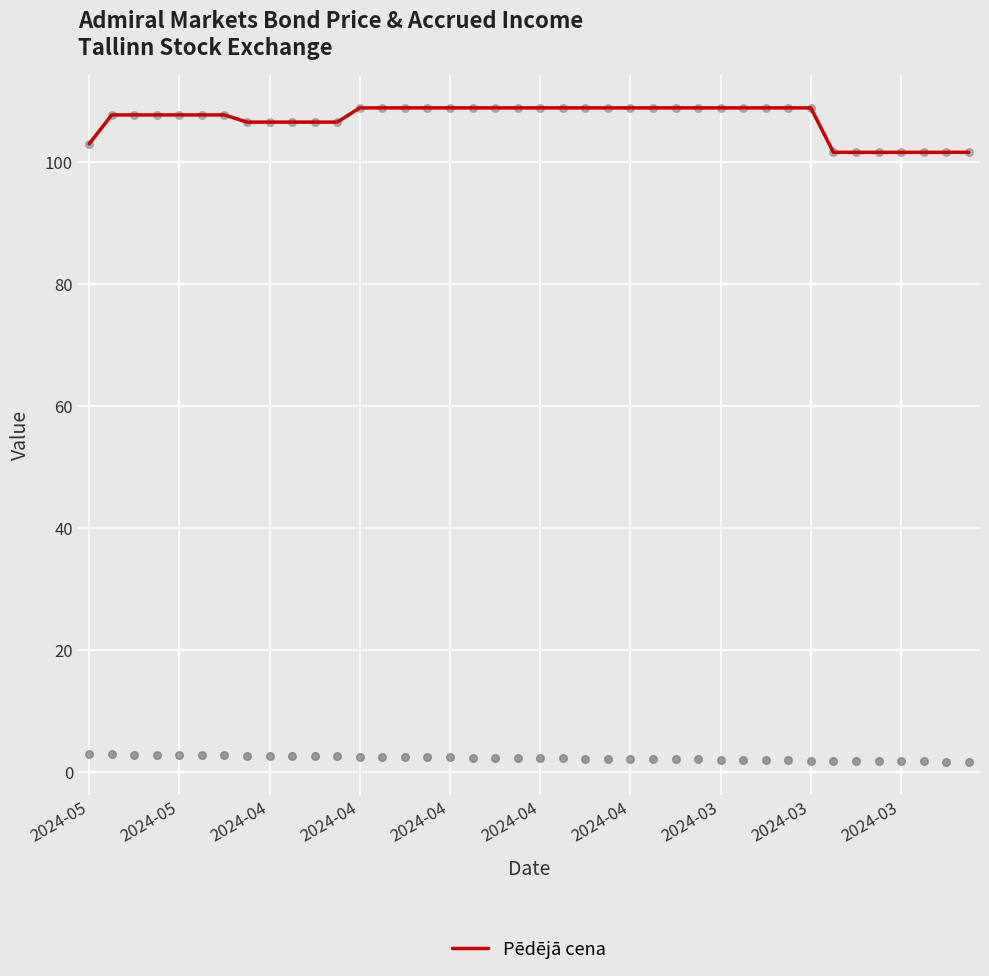

Which has a higher value, 2024-05 or 19?

19